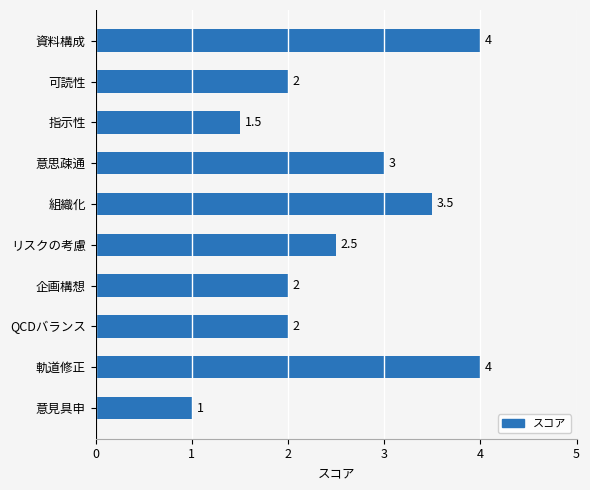

How many values are between 2 and 3?

5